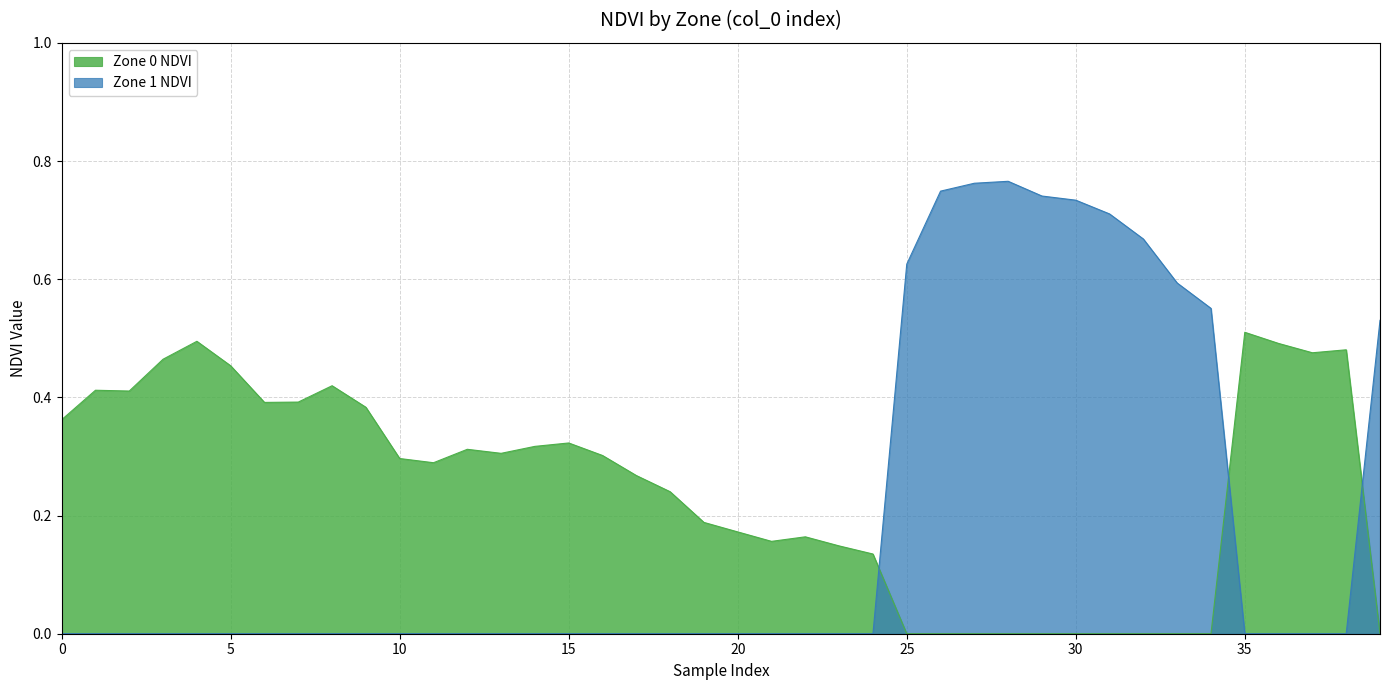

At 19, list the series in order from smallest to largest.

Zone 1 NDVI, Zone 0 NDVI